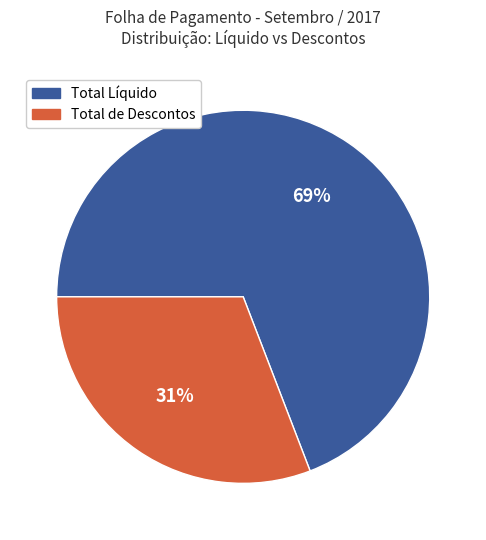

What is the smallest slice in the pie chart?

Total de Descontos